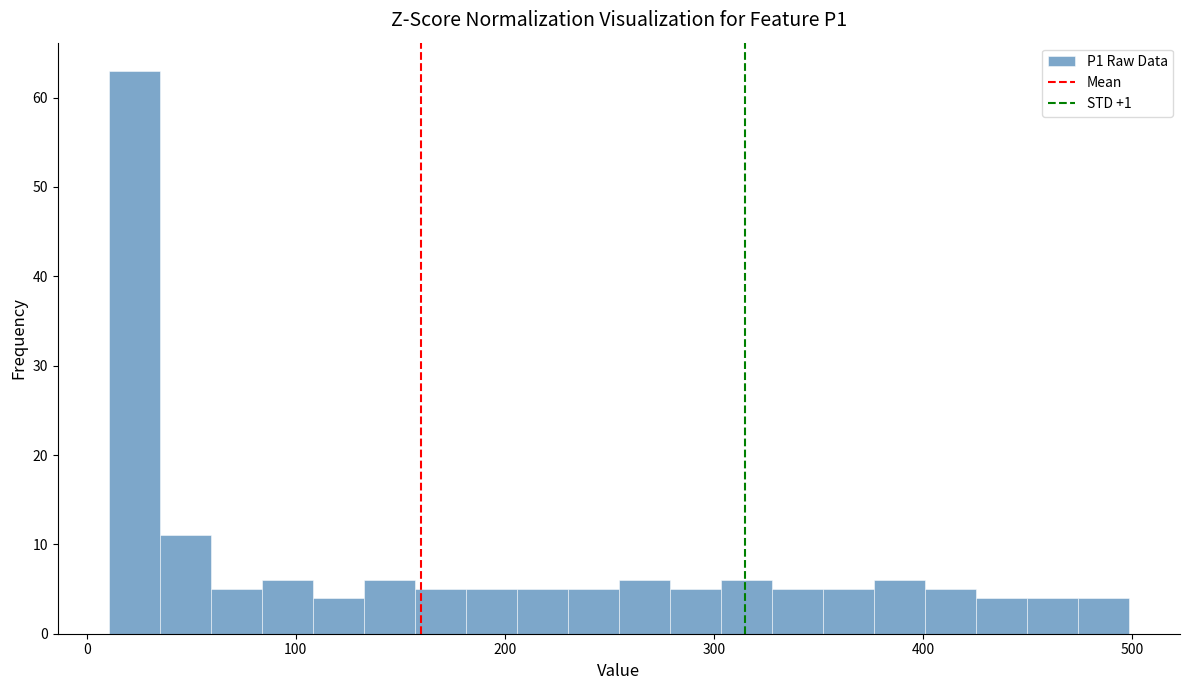

Read against the x-axis, roughly where is the centre of the tallest bar?

20